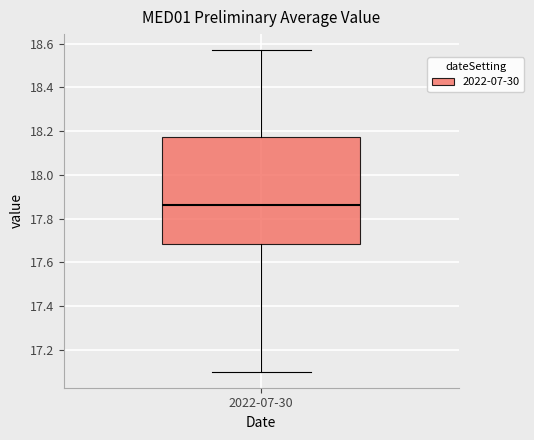

Transcribe this box plot: give where the median line is, the range the box spans, and where the two whiskers end, as read against the y-axis. The values are not printed on the chart, so give them approximately, as read against the axis.

median 17.86, box 17.68 to 18.18, whiskers 17.10 to 18.58